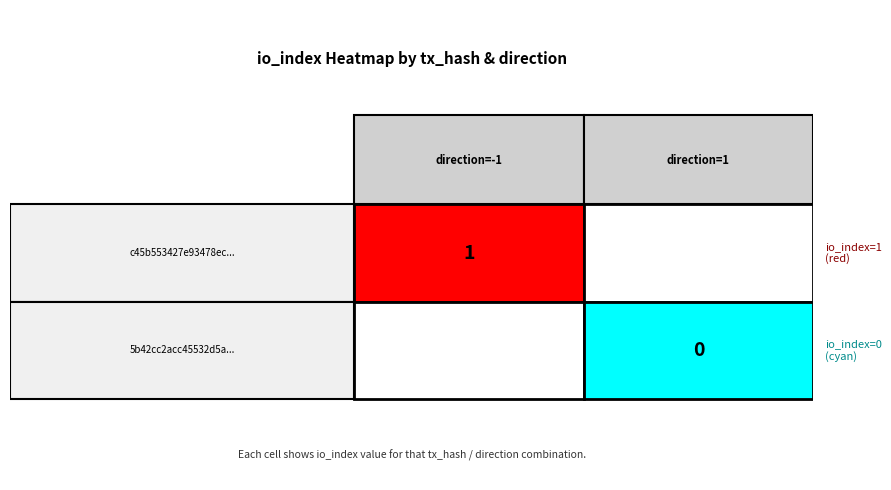

How many values in the 5b42cc2acc45532d5abbe9dae292973e3ce0c6e series are below 1?

1